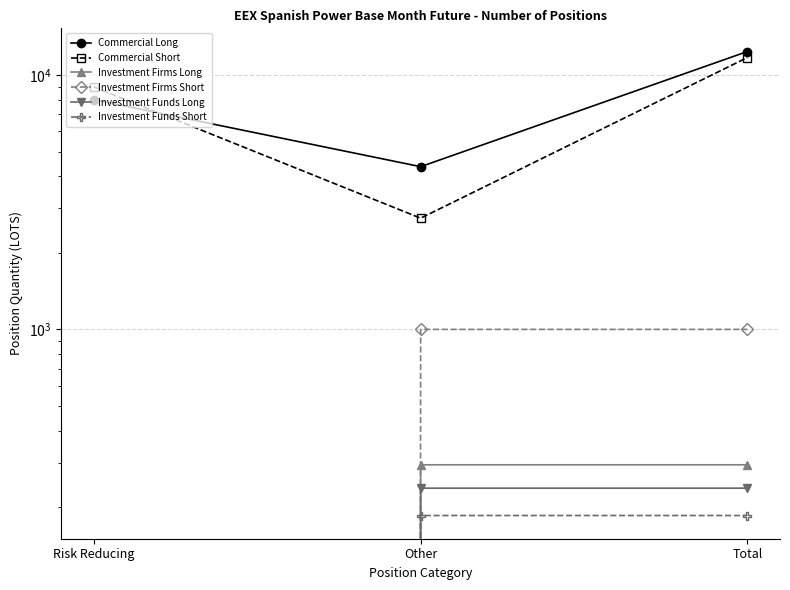

Reading right to left, what are all the values shown in this chart?

Commercial Long: 12352.4	4359.4	7993.0
Commercial Short: 11698.0	2736.0	8962.0
Investment Firms Long: 294.0	294.0	0.0
Investment Firms Short: 1000.5	1000.5	0.0
Investment Funds Long: 238.0	238.0	0.0
Investment Funds Short: 185.8	185.8	0.0